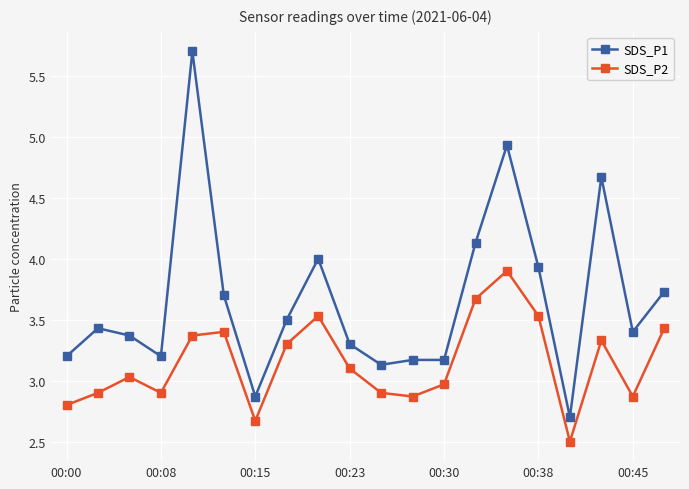

What is the average value of the SDS_P2 series?

3.1